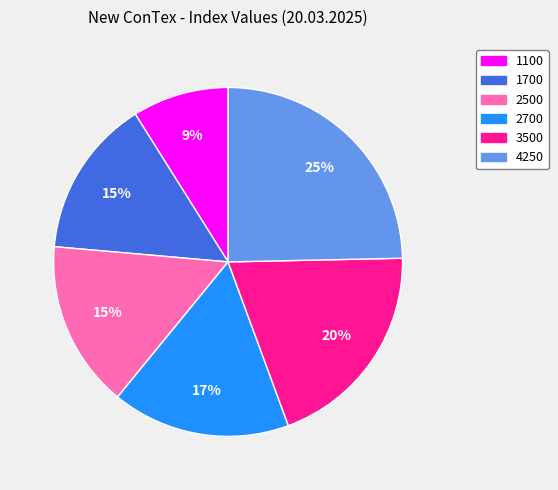

How many slices are in this pie chart?

6